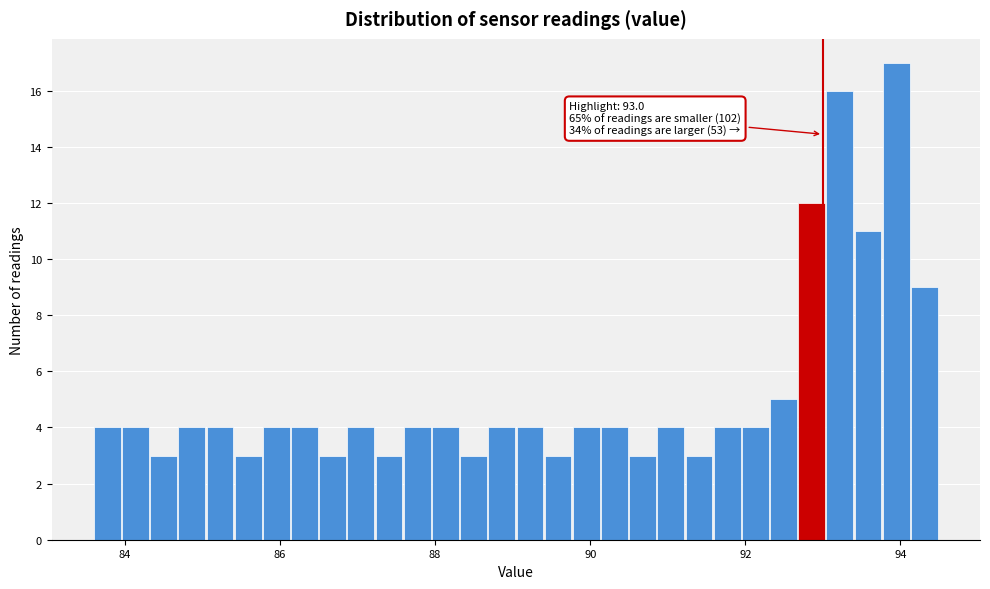

Around what value on the x-axis is the tallest bar? Give the approximate position of its centre, as read against the axis.

94.0